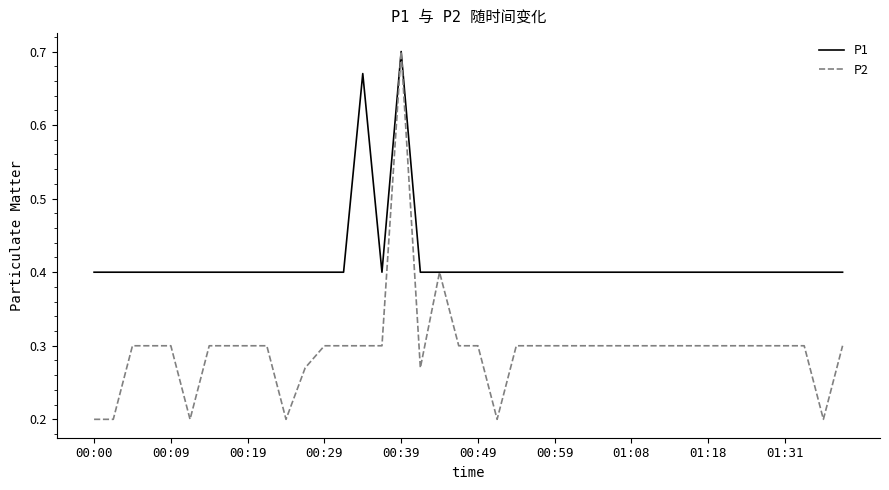

Which series has the largest total across all categories?

P1